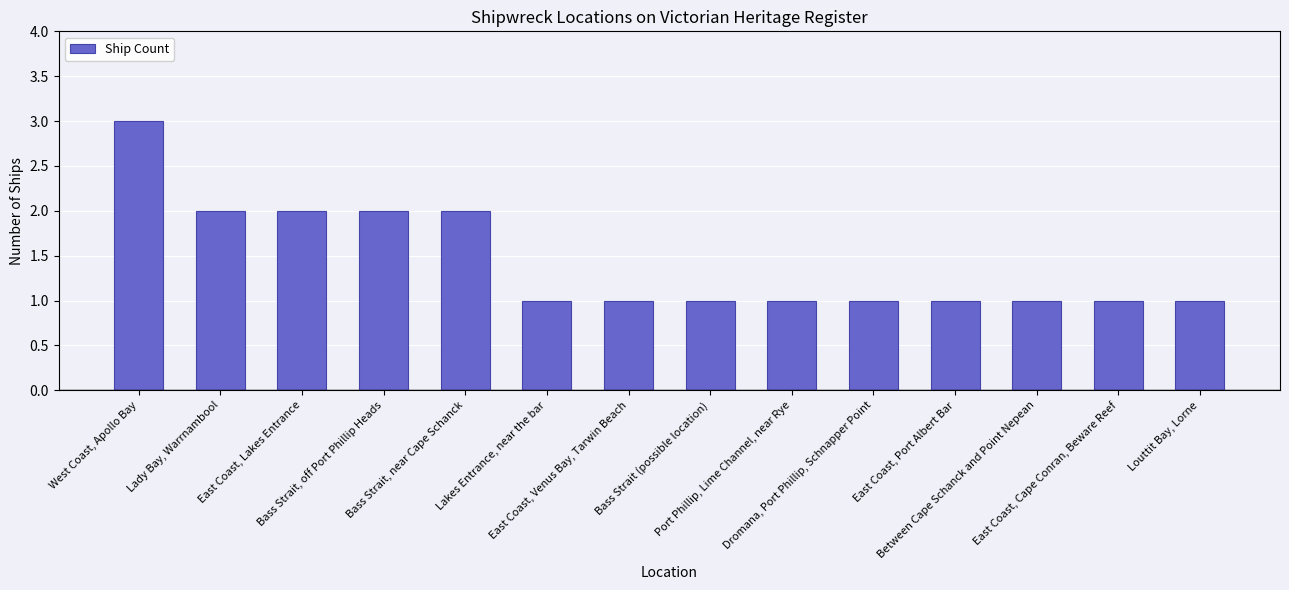

Read the value at Dromana, Port Phillip, Schnapper Point.

1